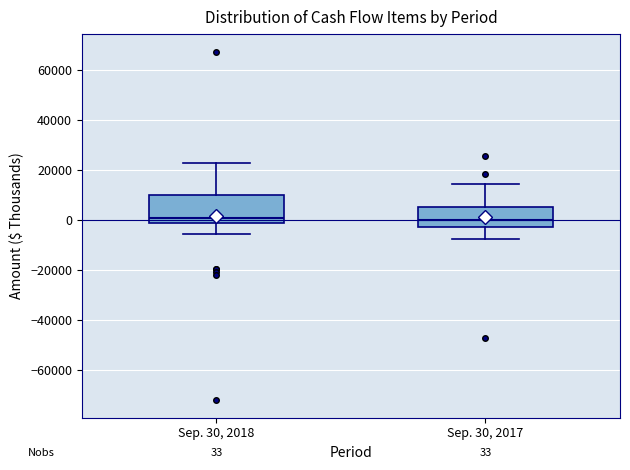

Which box is the tallest, from its lower edge to its upper edge?

Sep. 30, 2018